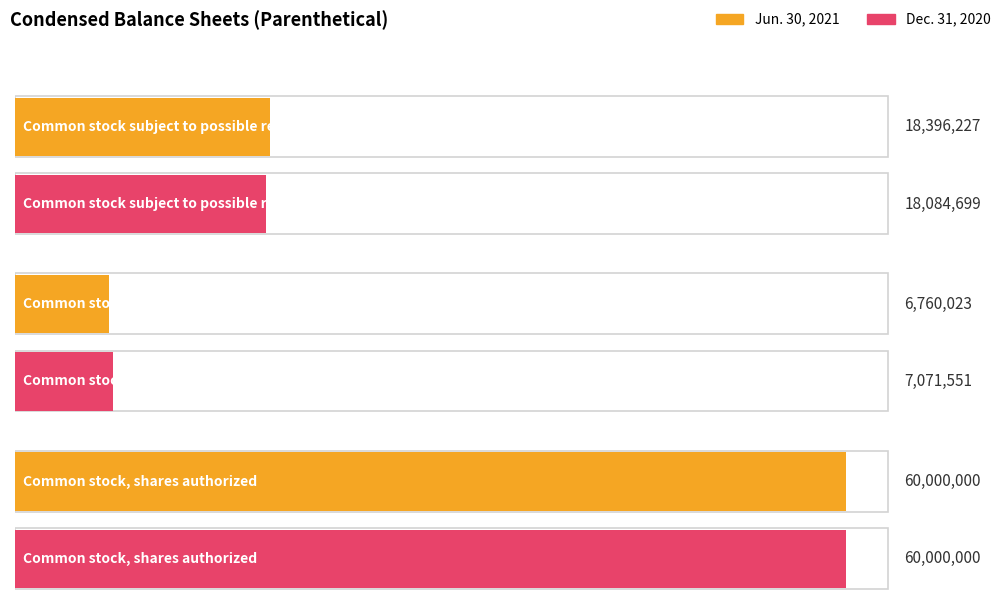

Count the Jun. 30, 2021 values in the range 6760023 to 60000000.

3